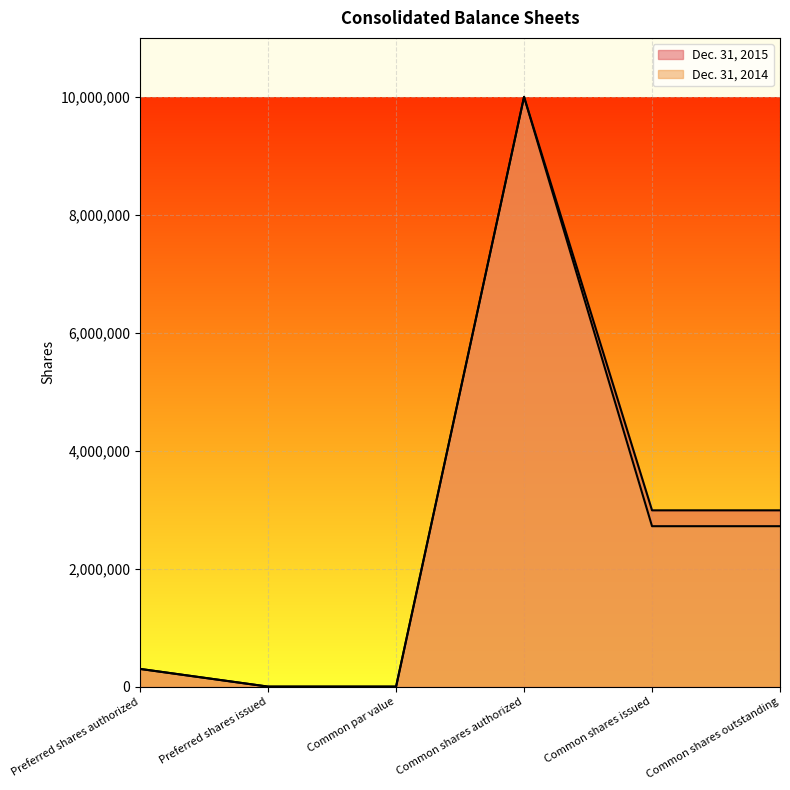

What is the value of the Dec. 31, 2014 point at the 5th from the left?

2720098